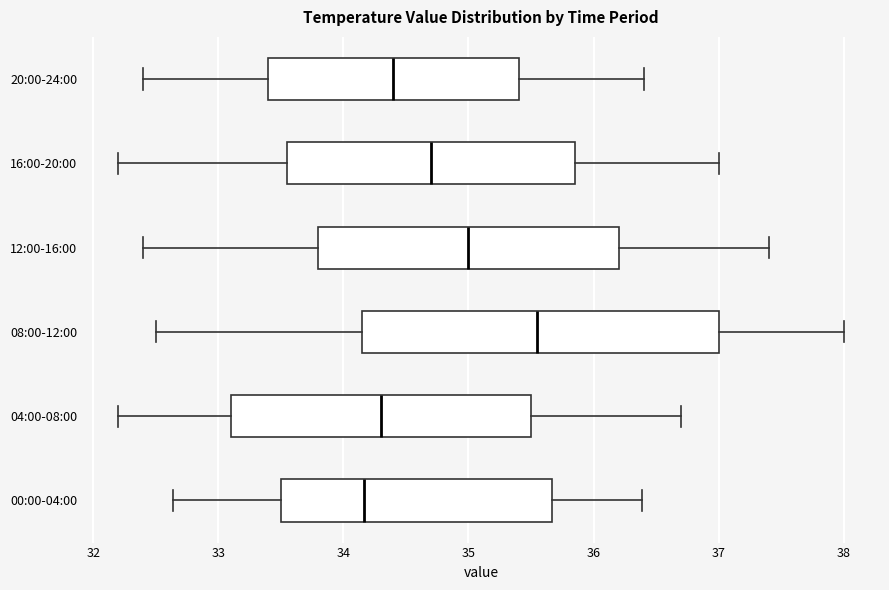

Where is the right edge of the box for 12:00-16:00 on the x-axis? The values are not printed on the chart, so give them approximately, as read against the axis.

36.2